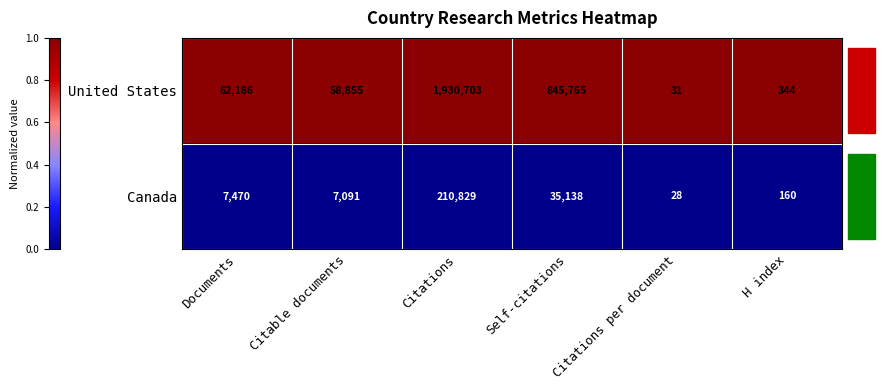

What is the spread (max minus min) of values at Citations?

1719874